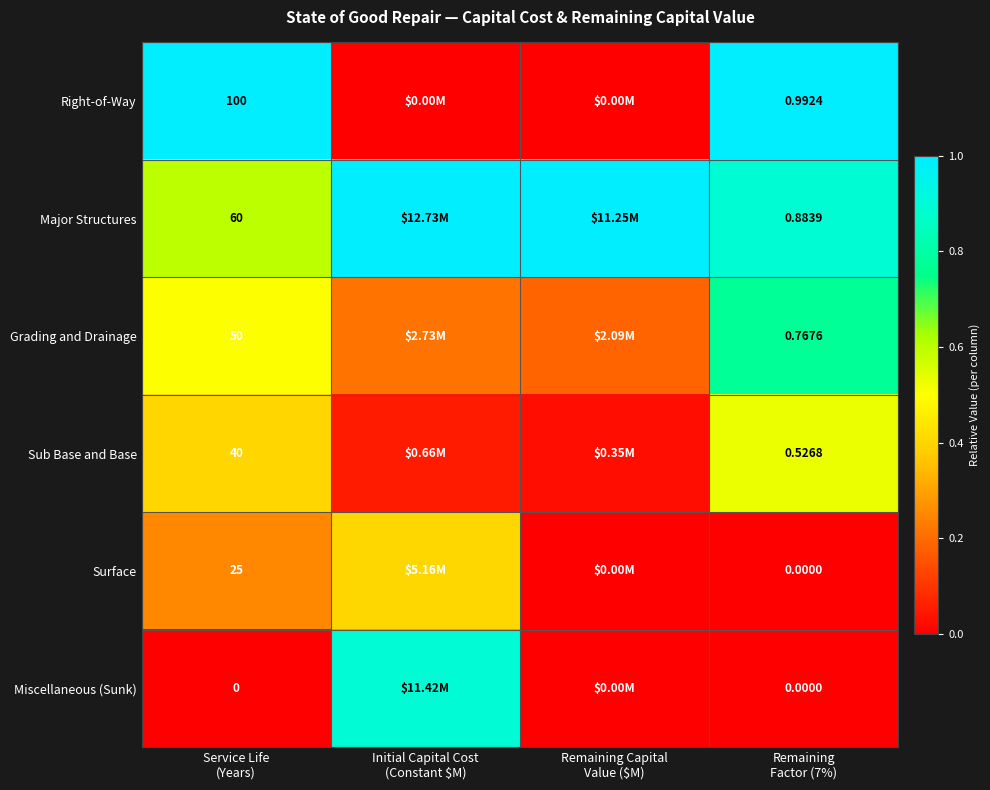

The value of Right-of-Way at Initial Capital Cost (Constant $M) is 0.0. True or false?

True